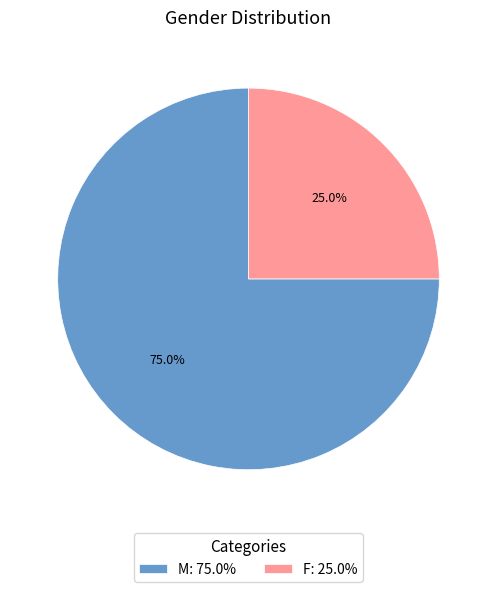

What is the smallest slice in the pie chart?

F